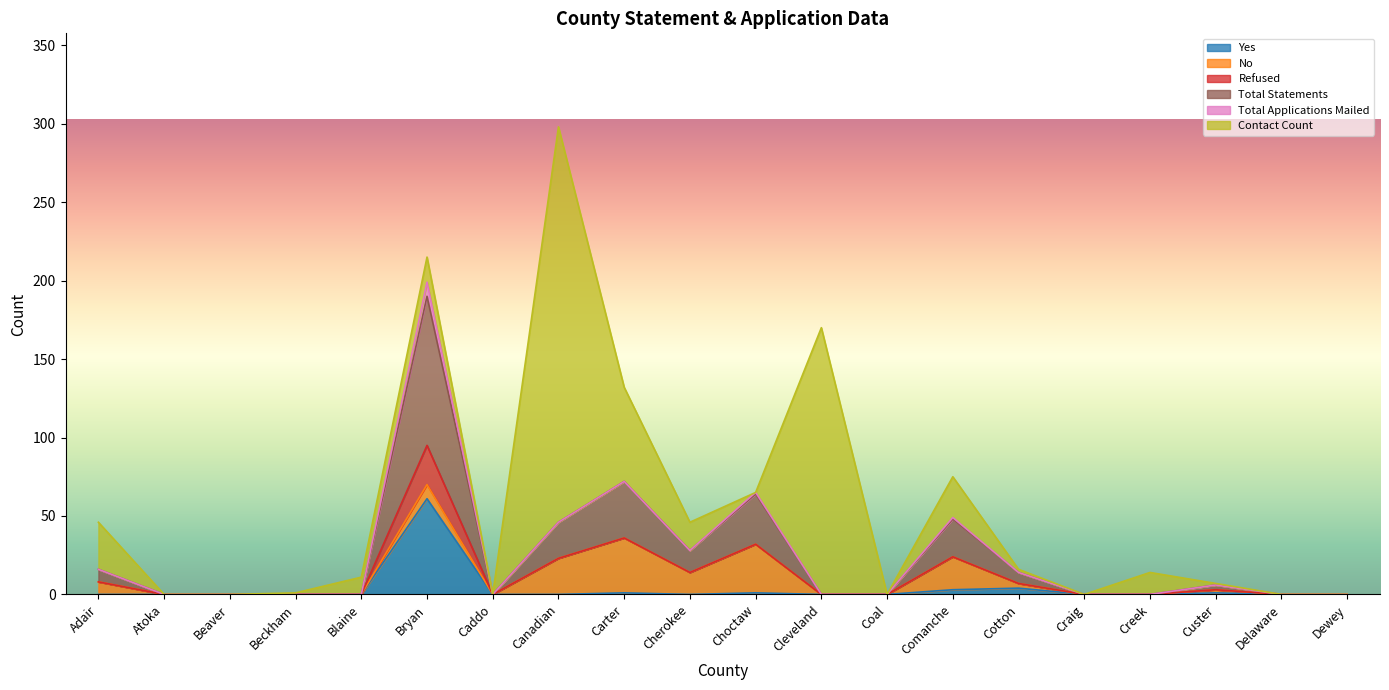

Which series has the largest range (max minus min)?

Contact Count